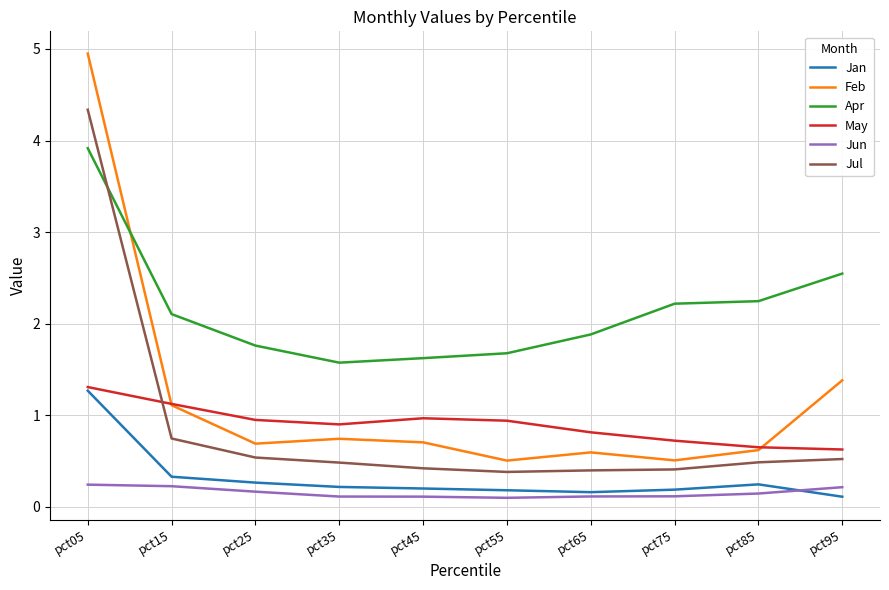

True or false: Jun and Jan cross at least once.

True